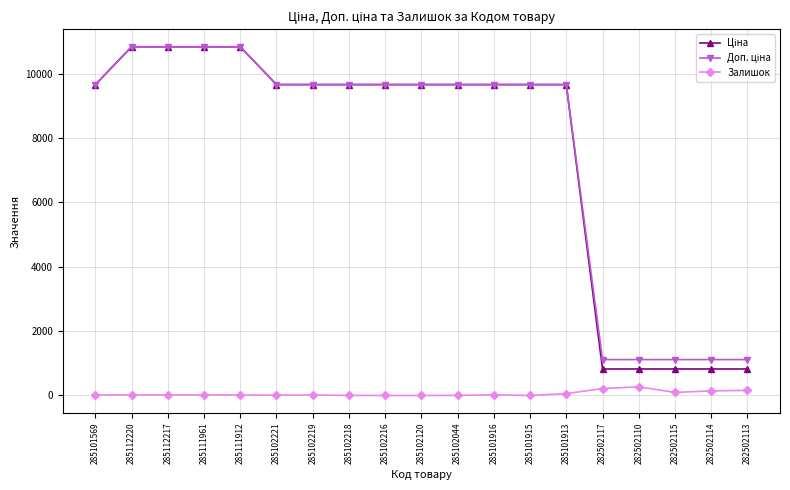

What is the difference between the highest and lowest values at 285111912?

10825.1